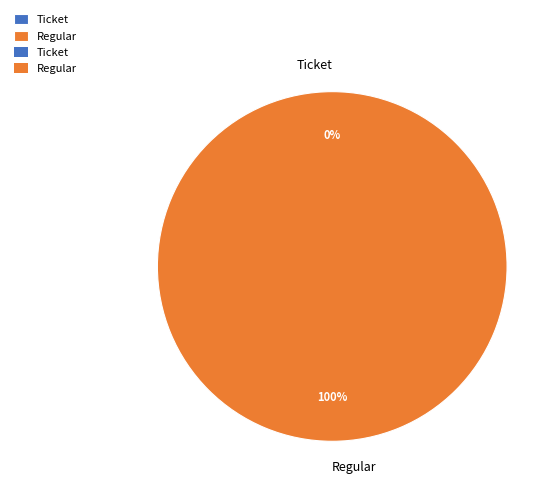

Which category has the biggest portion of the pie?

Regular